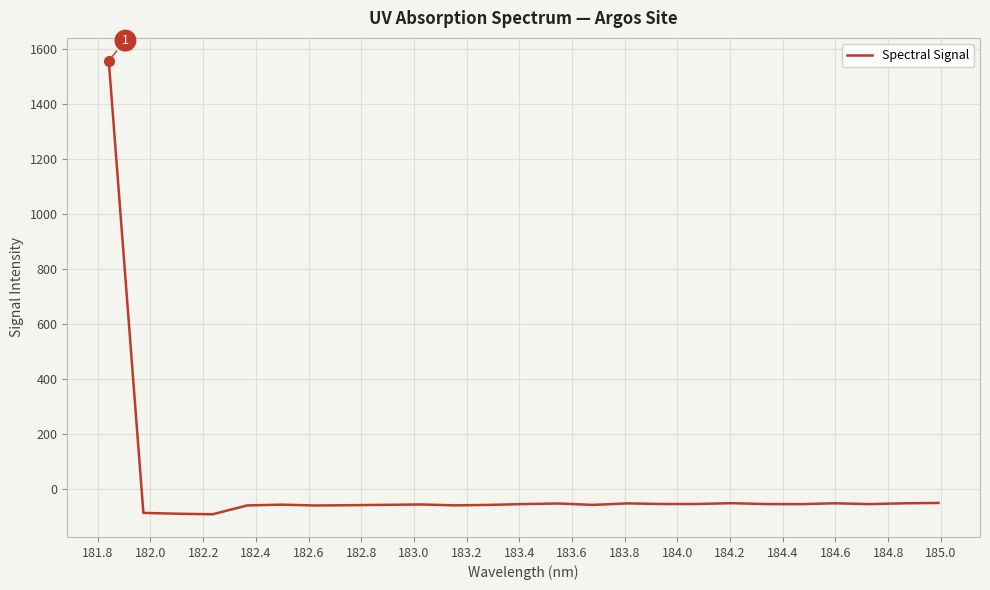

What is the difference between the maximum and second lowest values?

1650.0